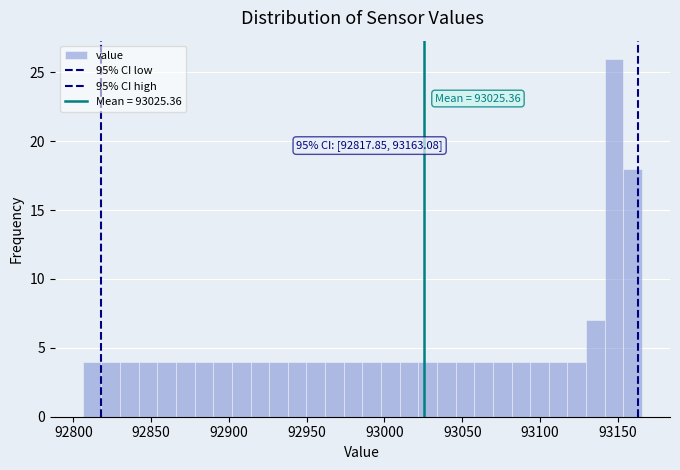

Around what value on the x-axis is the tallest bar? Give the approximate position of its centre, as read against the axis.

93150